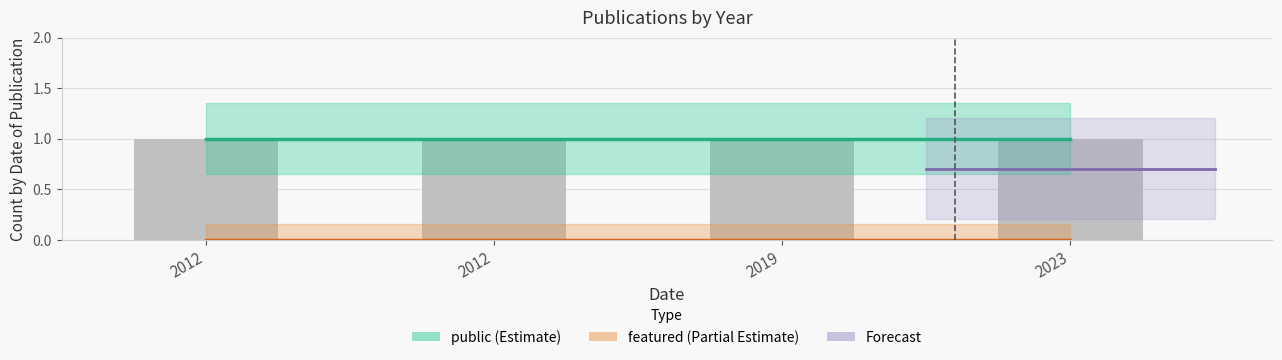

Is it true that public equals 2 at 2012?

False